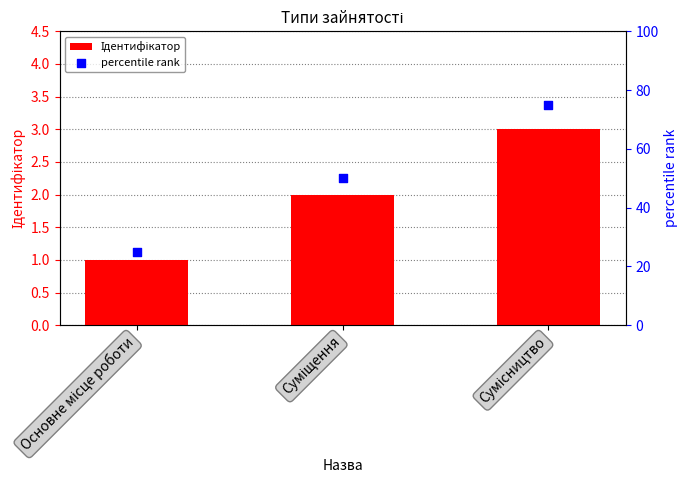

Is the value of Ідентифікатор at Суміщення greater than the value of percentile rank at Основне місце роботи?

No